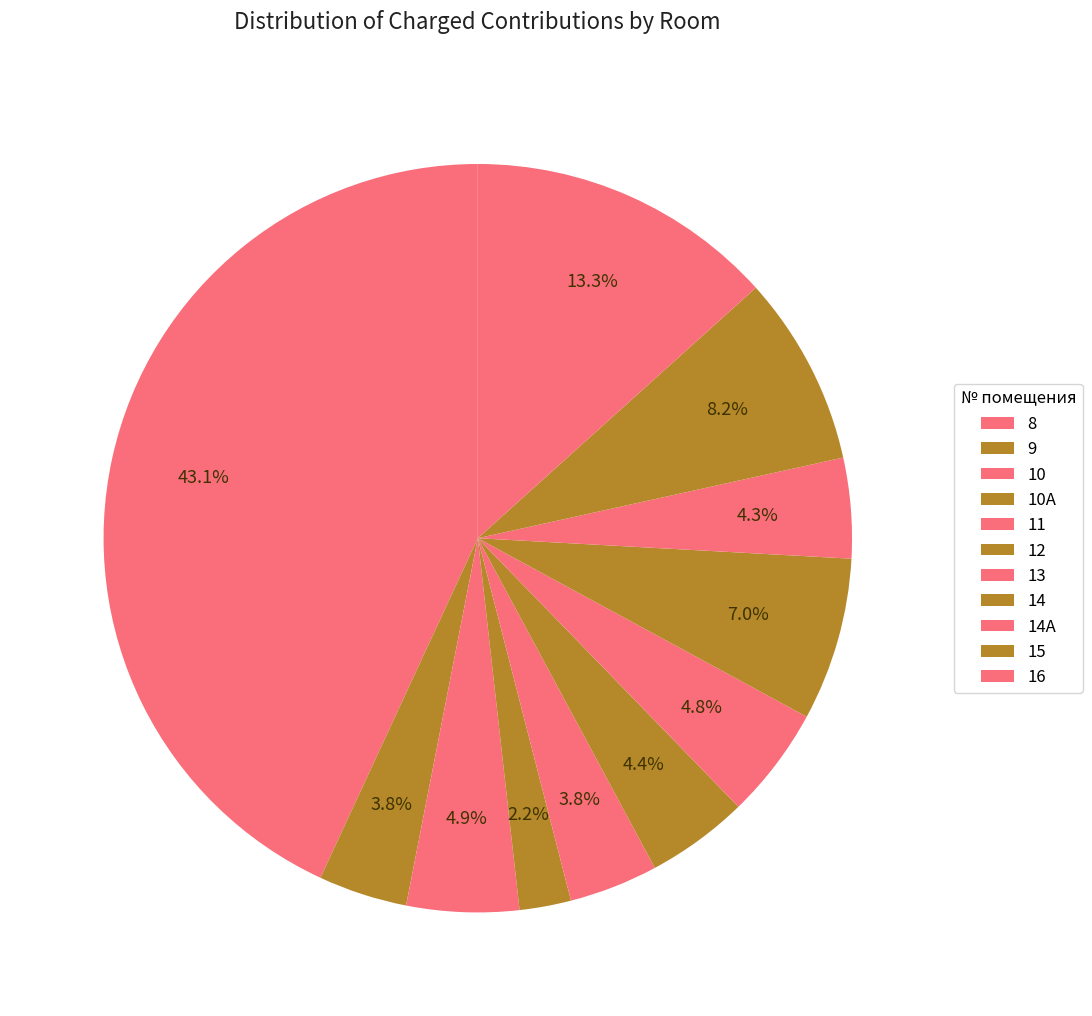

To the nearest percent, what is the combined percentage of 13 and 12?

9%